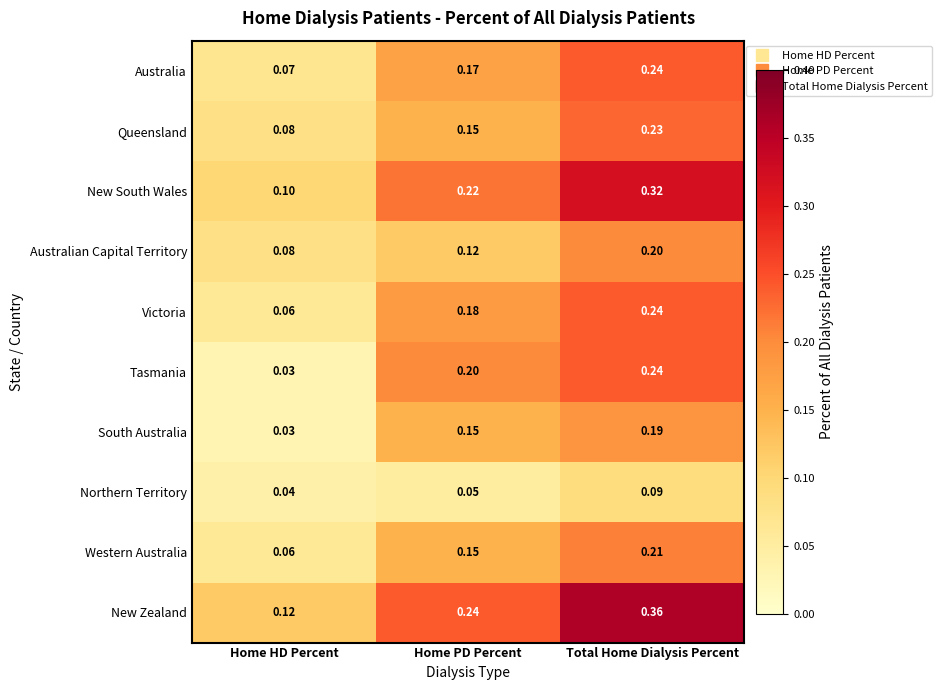

Between Home HD Percent and Home PD Percent, which series saw the biggest shift?

Tasmania